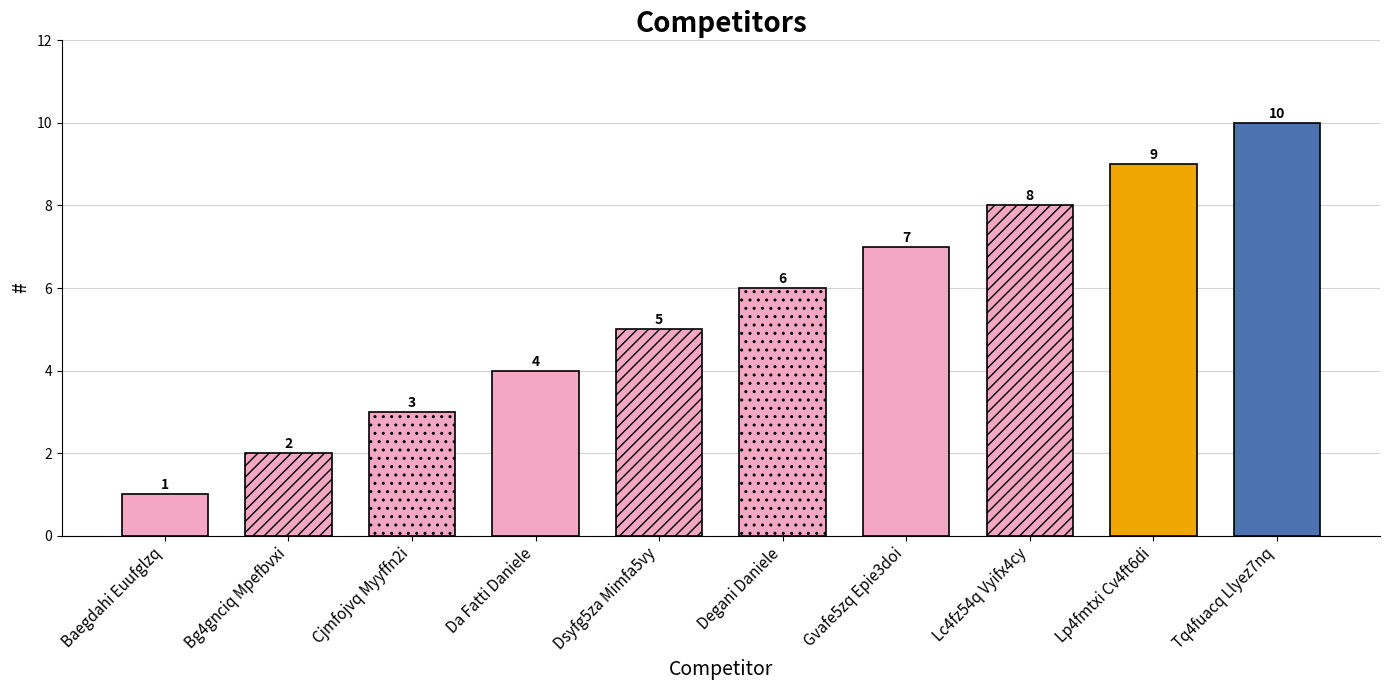

Reading left to right, list all the values displayed in this chart.

Baegdahi Euufglzq=1	Bg4gnciq Mpefbvxi=2	Cjmfojvq Myyffn2i=3	Da Fatti Daniele=4	Dsyfg5za Mimfa5vy=5	Degani Daniele=6	Gvafe5zq Epie3doi=7	Lc4fz54q Vyifx4cy=8	Lp4fmtxi Cv4ft6di=9	Tq4fuacq Llyez7nq=10